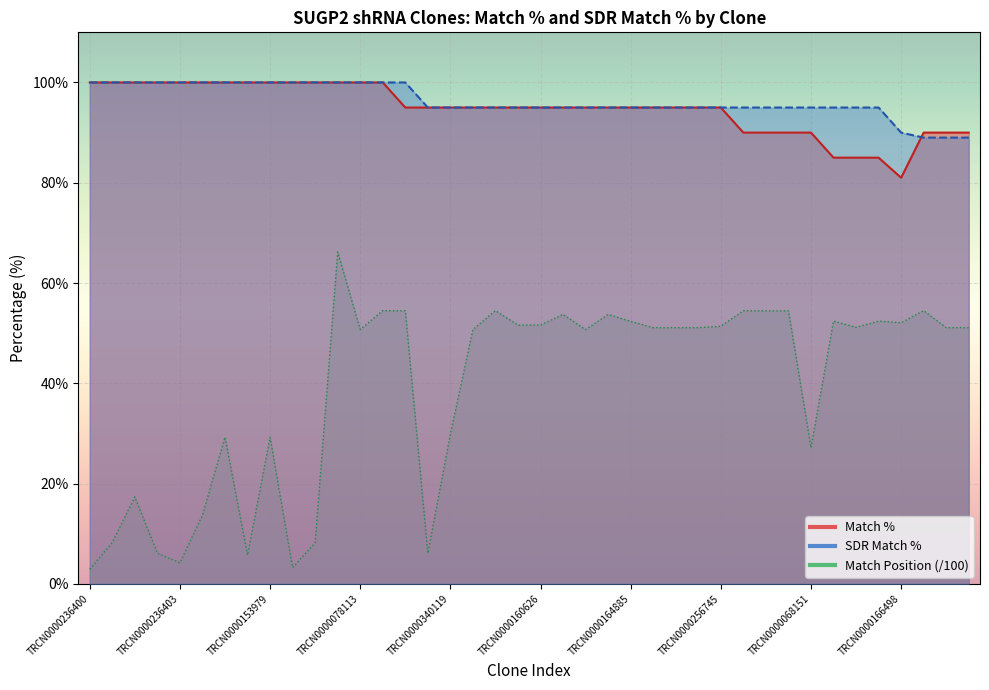

Reading left to right, extract all data points from this chart.

Match %: TRCN0000236400=100.0	TRCN0000153826=100.0	TRCN0000153203=100.0	TRCN0000236401=100.0	TRCN0000236403=100.0	TRCN0000153153=100.0	TRCN0000152597=100.0	TRCN0000156277=100.0	TRCN0000153979=100.0	TRCN0000157731=100.0	TRCN0000236402=100.0	TRCN0000236404=100.0	TRCN0000078113=100.0	TRCN0000166201=100.0	TRCN0000179120=95.0	TRCN0000340118=95.0	TRCN0000340119=95.0	TRCN0000180546=95.0	TRCN0000179121=95.0	TRCN0000128700=95.0	TRCN0000160626=95.0	TRCN0000084008=95.0	TRCN0000222574=95.0	TRCN0000073413=95.0	TRCN0000164885=95.0	TRCN0000140719=95.0	TRCN0000165299=95.0	TRCN0000352971=95.0	TRCN0000256745=95.0	TRCN0000162166=90.0	TRCN0000164260=90.0	TRCN0000157476=90.0	TRCN0000068151=90.0	TRCN0000128227=85.0	TRCN0000107105=85.0	TRCN0000138772=85.0	TRCN0000166498=81.0	TRCN0000164789=90.0	TRCN0000157496=90.0	TRCN0000353784=90.0
SDR Match %: TRCN0000236400=100.0	TRCN0000153826=100.0	TRCN0000153203=100.0	TRCN0000236401=100.0	TRCN0000236403=100.0	TRCN0000153153=100.0	TRCN0000152597=100.0	TRCN0000156277=100.0	TRCN0000153979=100.0	TRCN0000157731=100.0	TRCN0000236402=100.0	TRCN0000236404=100.0	TRCN0000078113=100.0	TRCN0000166201=100.0	TRCN0000179120=100.0	TRCN0000340118=95.0	TRCN0000340119=95.0	TRCN0000180546=95.0	TRCN0000179121=95.0	TRCN0000128700=95.0	TRCN0000160626=95.0	TRCN0000084008=95.0	TRCN0000222574=95.0	TRCN0000073413=95.0	TRCN0000164885=95.0	TRCN0000140719=95.0	TRCN0000165299=95.0	TRCN0000352971=95.0	TRCN0000256745=95.0	TRCN0000162166=95.0	TRCN0000164260=95.0	TRCN0000157476=95.0	TRCN0000068151=95.0	TRCN0000128227=95.0	TRCN0000107105=95.0	TRCN0000138772=95.0	TRCN0000166498=90.0	TRCN0000164789=89.0	TRCN0000157496=89.0	TRCN0000353784=89.0
Match Position (norm): TRCN0000236400=2.9	TRCN0000153826=8.3	TRCN0000153203=17.3	TRCN0000236401=6.1	TRCN0000236403=4.2	TRCN0000153153=13.7	TRCN0000152597=29.2	TRCN0000156277=5.7	TRCN0000153979=29.2	TRCN0000157731=3.2	TRCN0000236402=8.2	TRCN0000236404=66.2	TRCN0000078113=50.7	TRCN0000166201=54.5	TRCN0000179120=54.5	TRCN0000340118=6.1	TRCN0000340119=29.9	TRCN0000180546=50.7	TRCN0000179121=54.5	TRCN0000128700=51.6	TRCN0000160626=51.6	TRCN0000084008=53.7	TRCN0000222574=50.7	TRCN0000073413=53.7	TRCN0000164885=52.3	TRCN0000140719=51.1	TRCN0000165299=51.1	TRCN0000352971=51.1	TRCN0000256745=51.4	TRCN0000162166=54.5	TRCN0000164260=54.5	TRCN0000157476=54.4	TRCN0000068151=27.2	TRCN0000128227=52.4	TRCN0000107105=51.2	TRCN0000138772=52.4	TRCN0000166498=52.1	TRCN0000164789=54.5	TRCN0000157496=51.1	TRCN0000353784=51.1